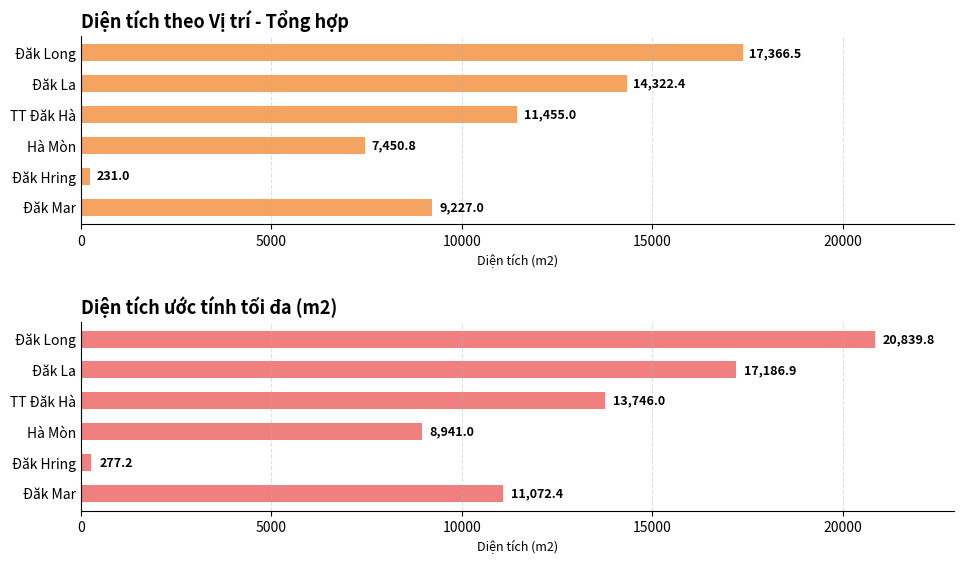

Which series has the largest total across all categories?

Diện tích ước tính tối đa (m2)